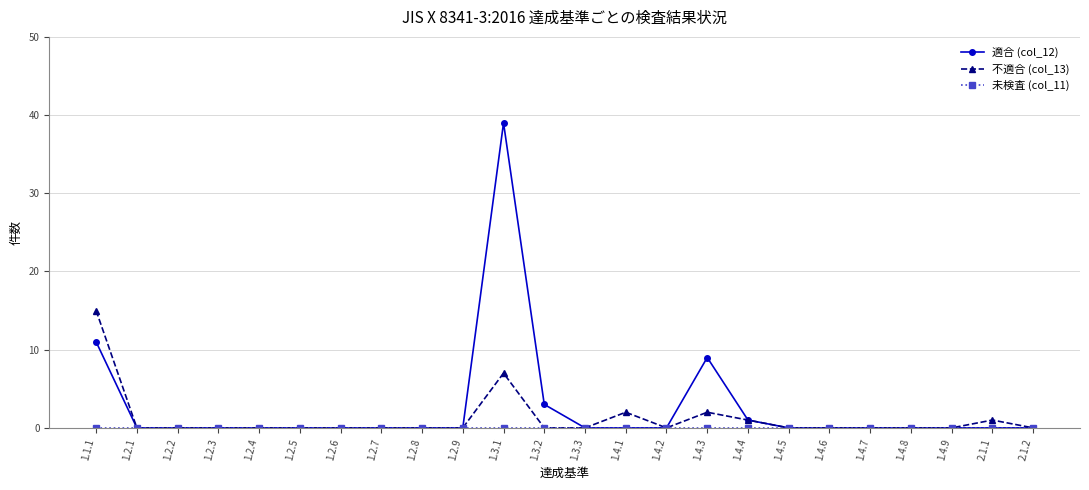

What is the average value of the 適合 (col_12) series?

3